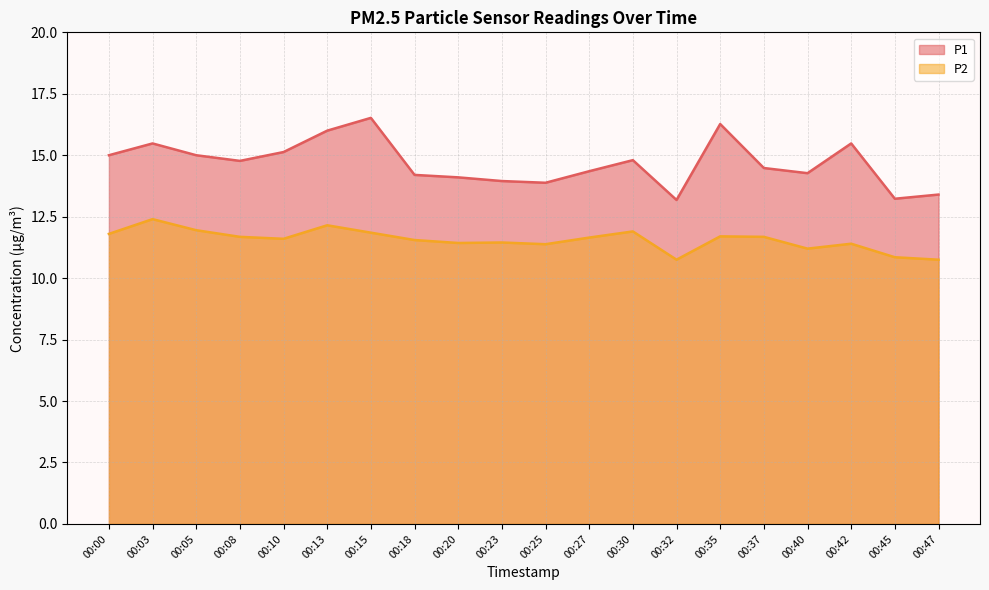

What is the sum of the P2 values at 00:42 and 00:18?

23.0